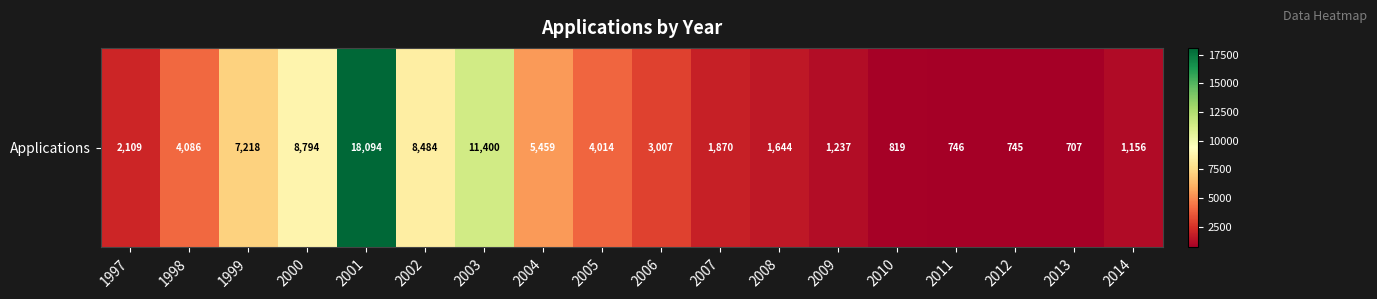

Approximately how many times larger is the value at 2010 compared to 2012?

1.1